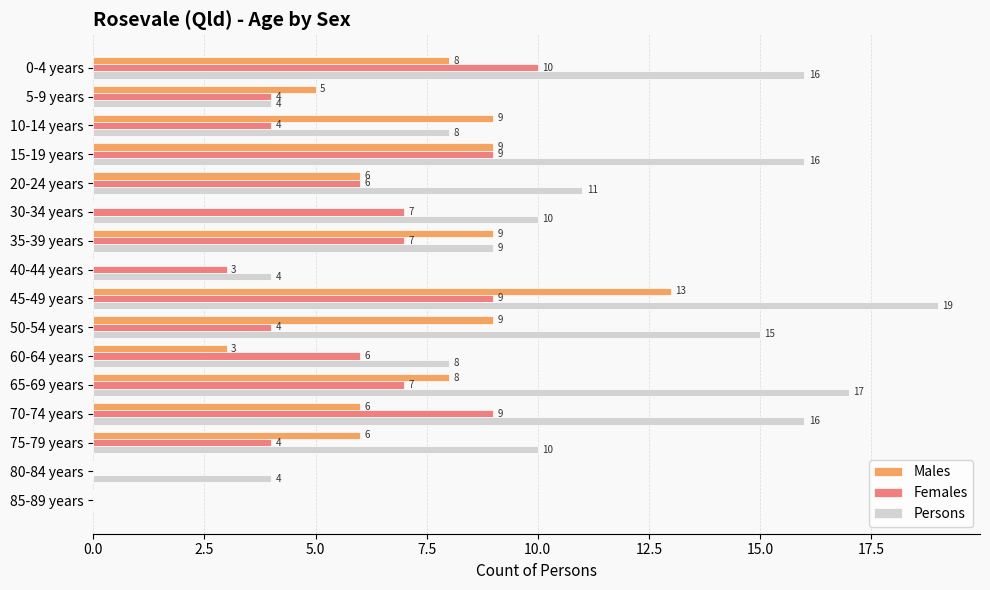

What is the sum of the Females values at 5-9 years and 40-44 years?

7